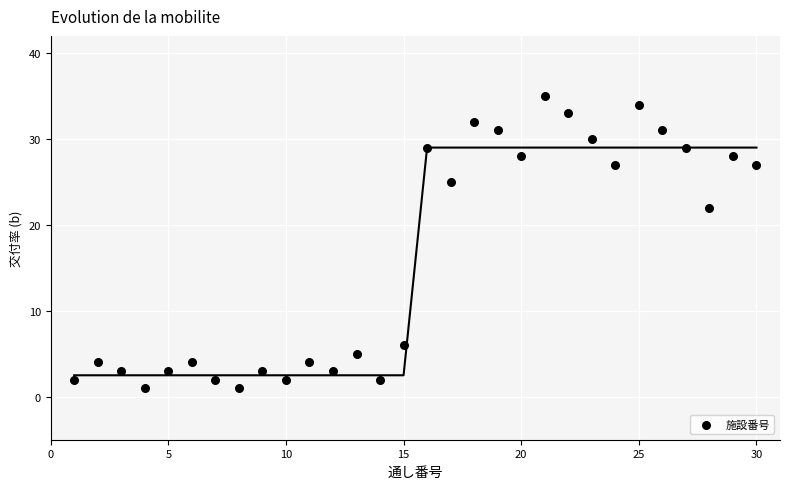

What Y value in the scatter plot is closest to 18?

22